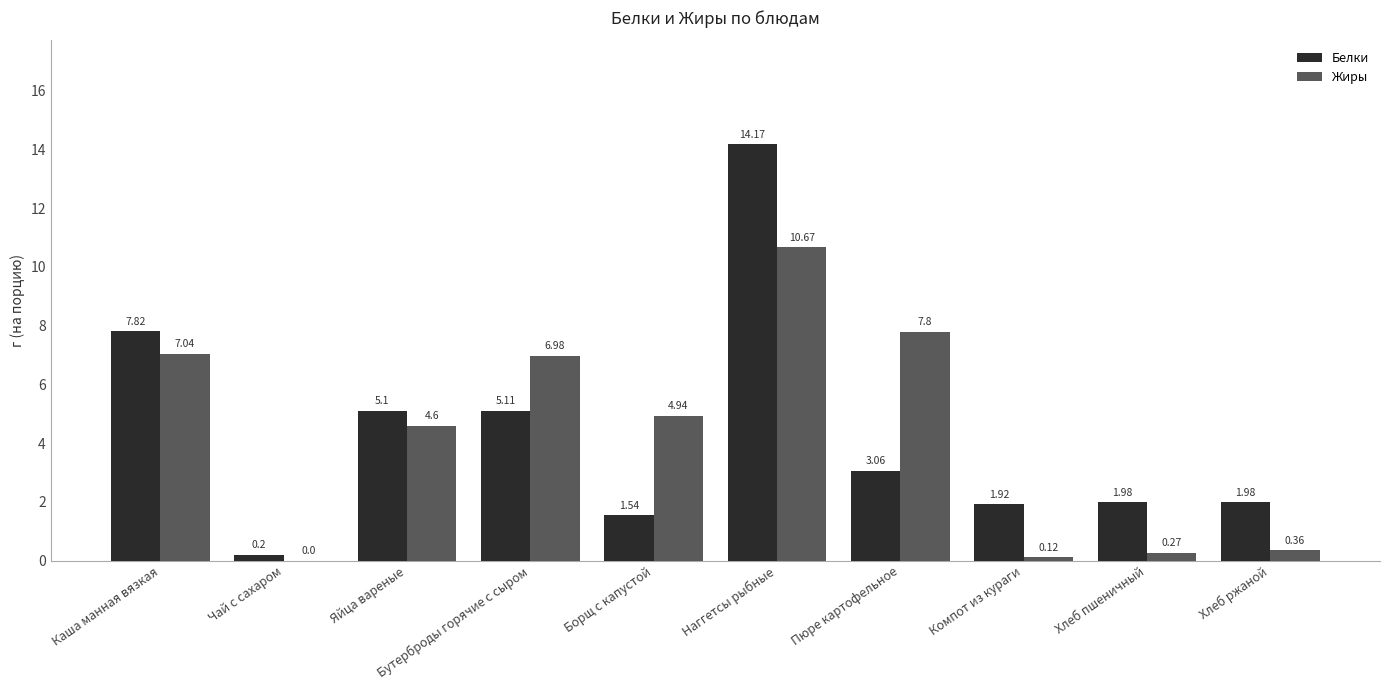

At which label is Белки closest to 7?

Каша манная вязкая